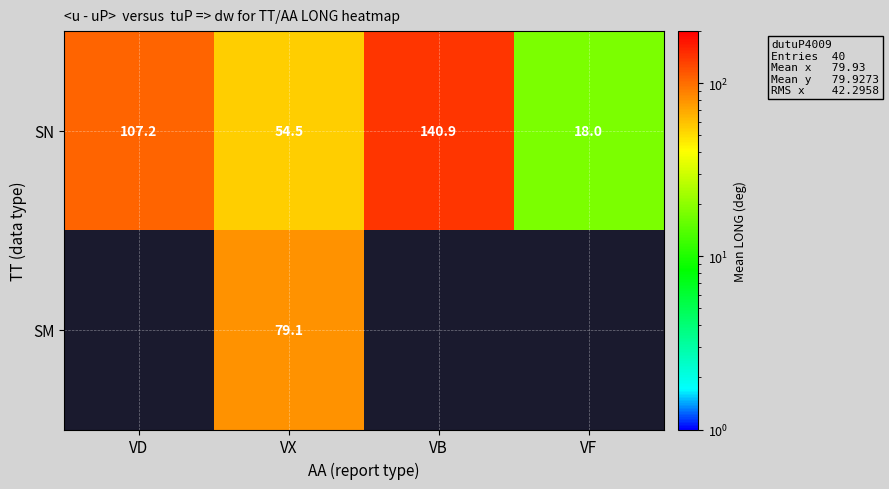

Between VB and VD, which is larger?

VB